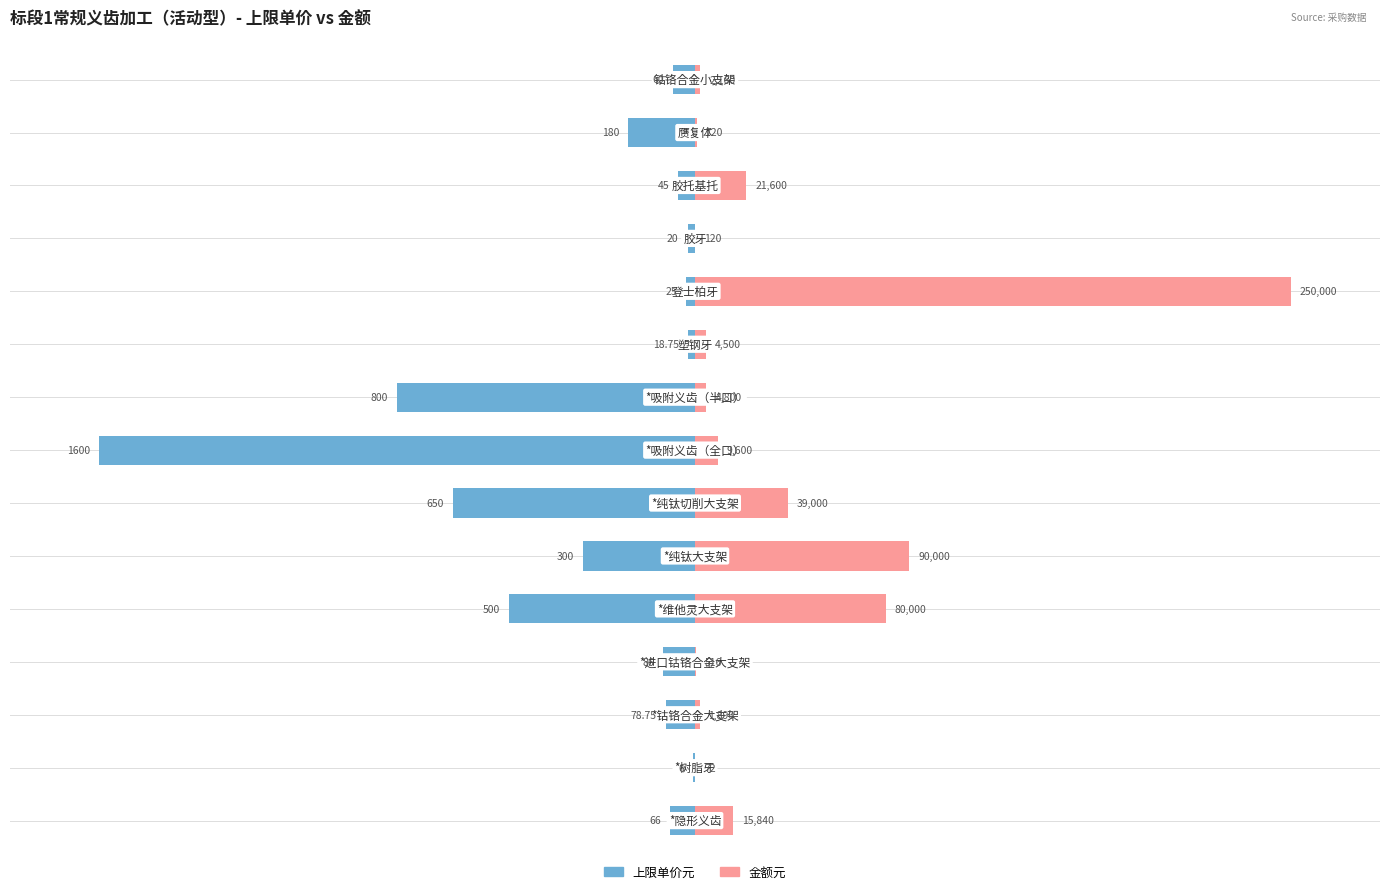

How many bars are there in each group?

2